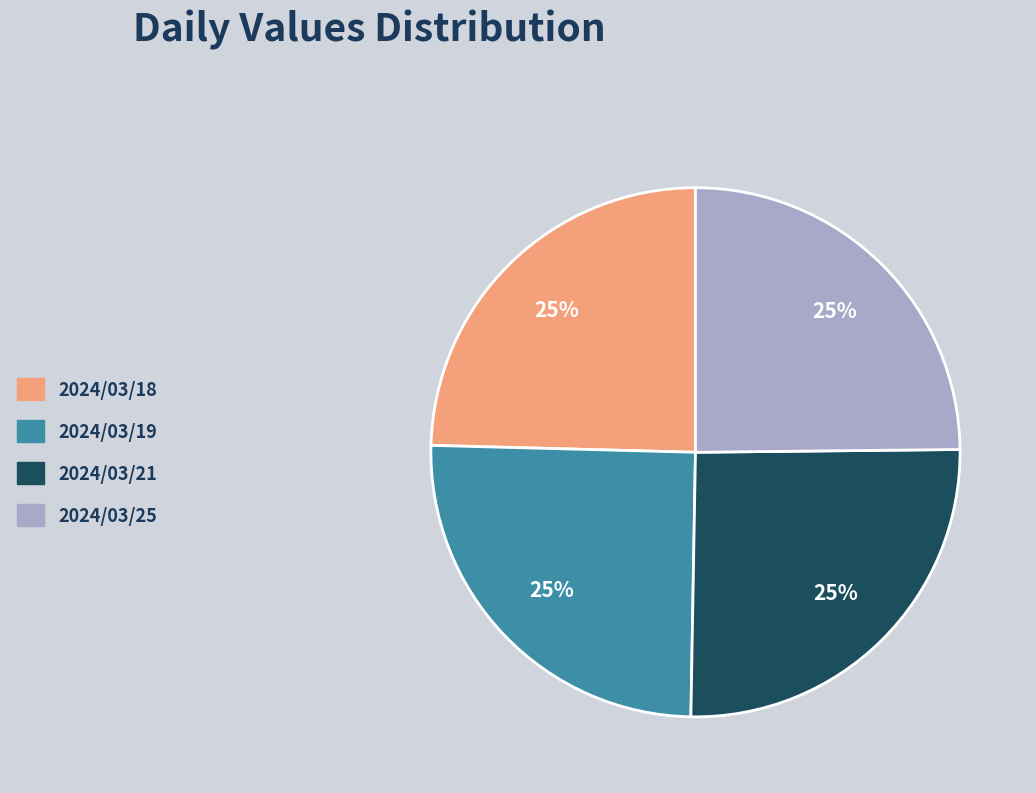

The 2024/03/18 slice represents 25% of the pie. True or false?

True